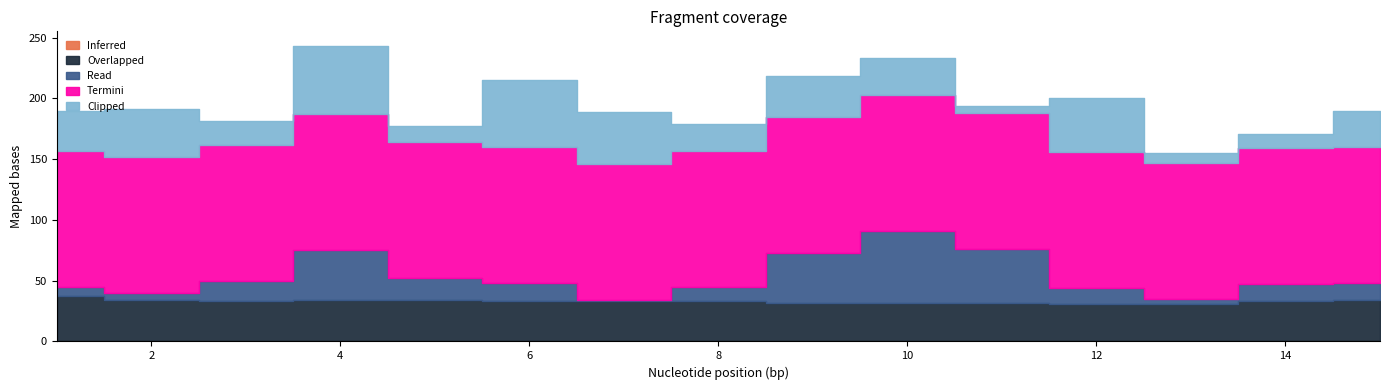

At which label is Read closest to 30?

4